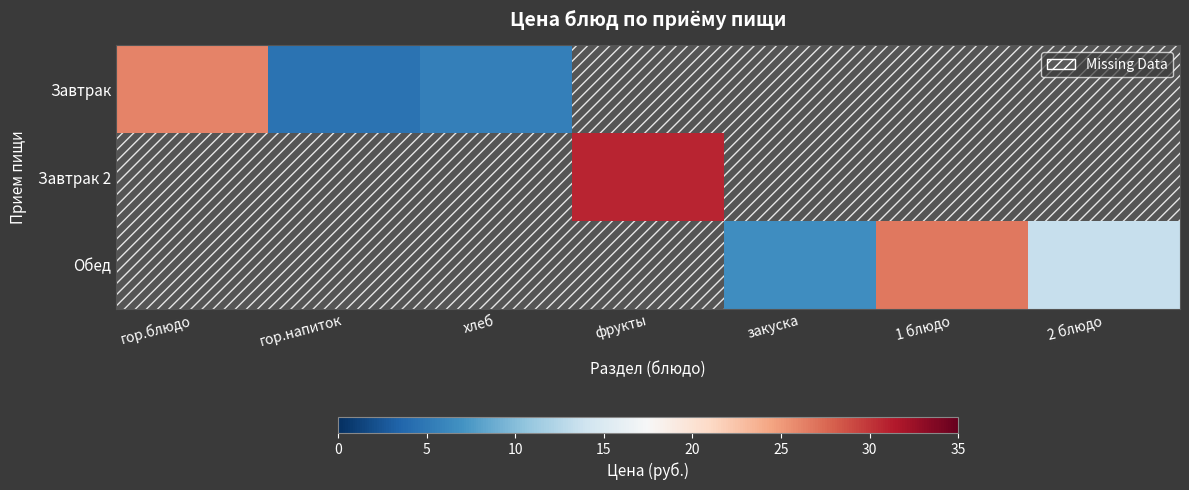

Which series has the largest total across all categories?

Обед